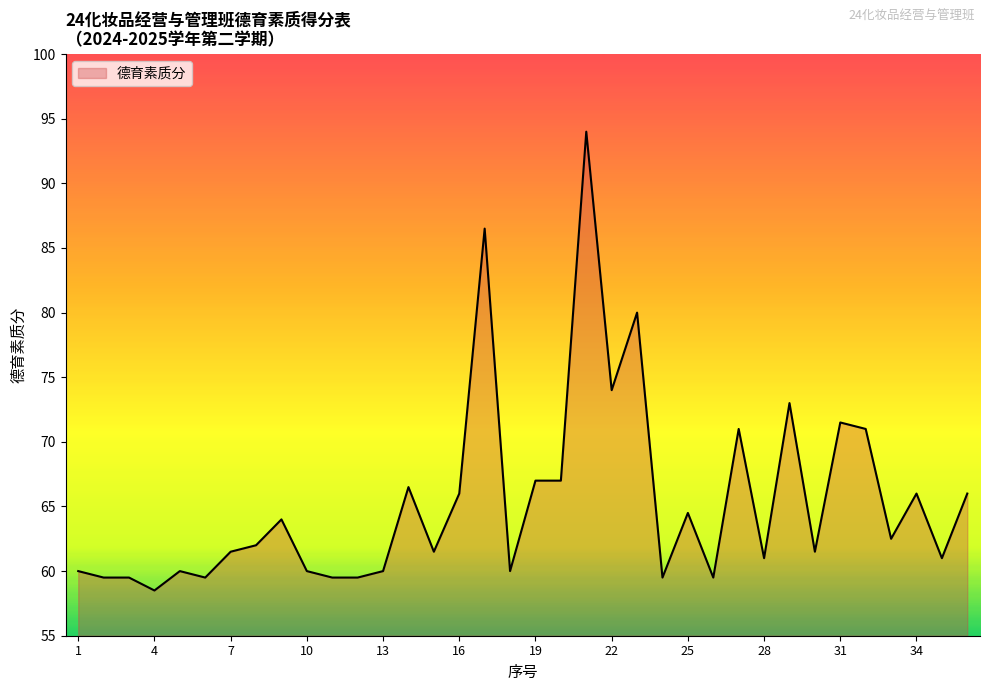

How many lines are shown in the chart?

1